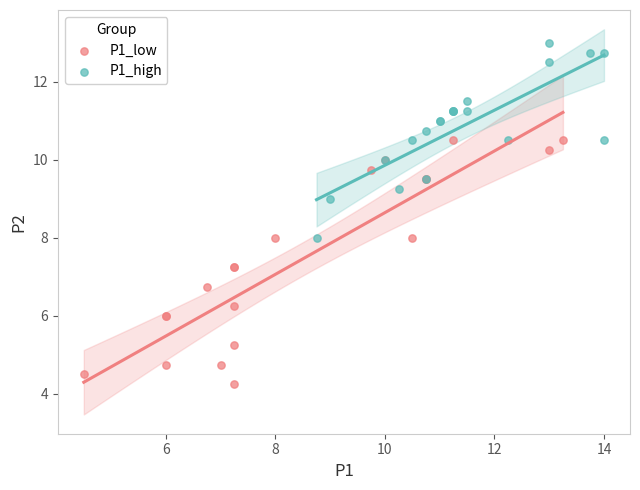

Which series reaches the minimum Y coordinate?

P1_low